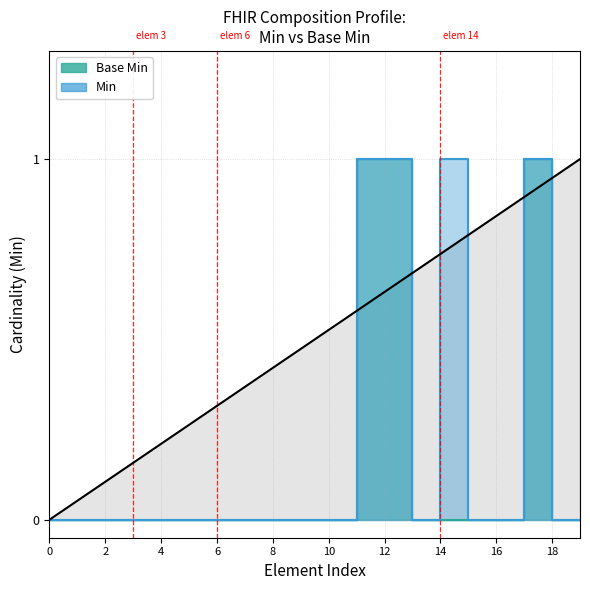

What is the total value across all series at 12?

2